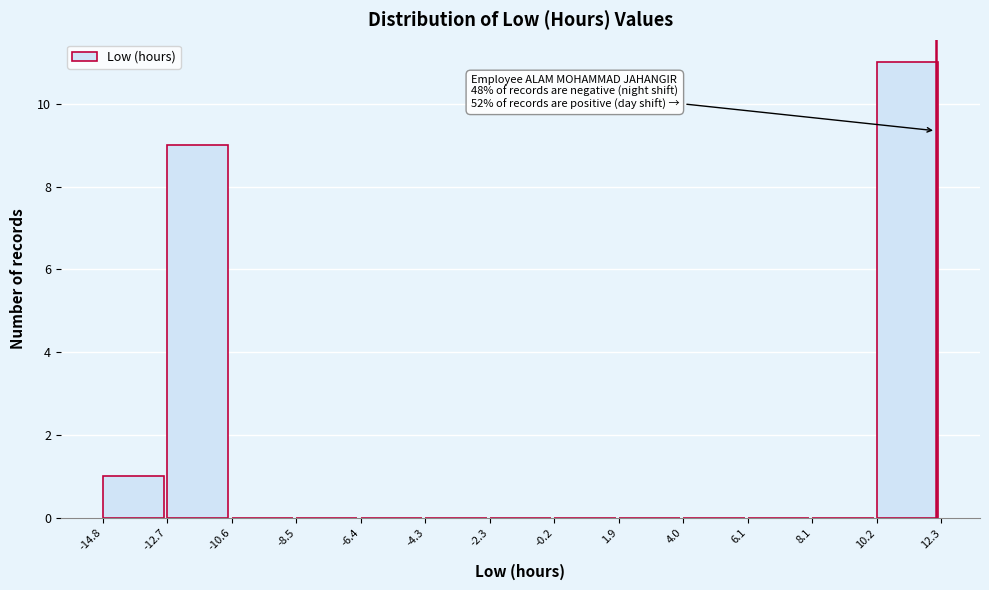

Which range on the x-axis has the tallest bar?

10.2 to 12.3